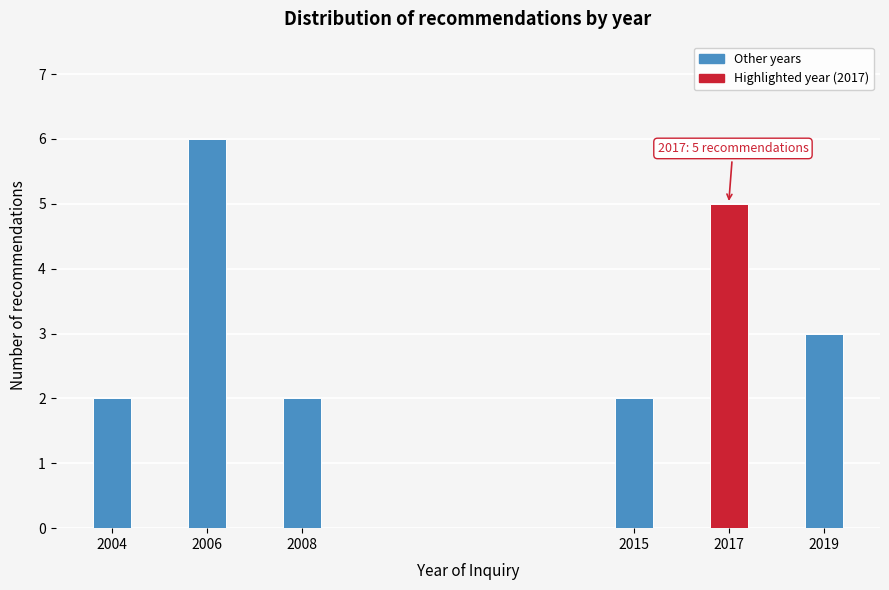

Reading left to right, extract all data points from this chart.

2	6	2	2	5	3